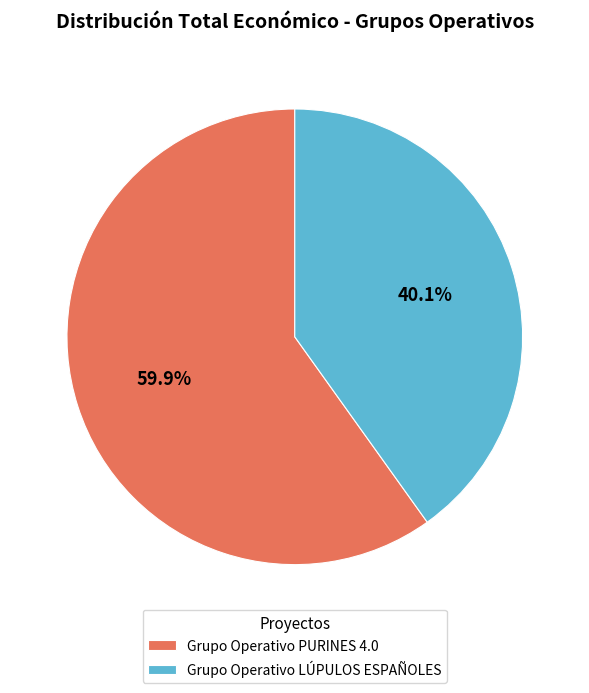

Rank the categories by value from highest to lowest.

Grupo Operativo PURINES 4.0, Grupo Operativo LÚPULOS ESPAÑOLES